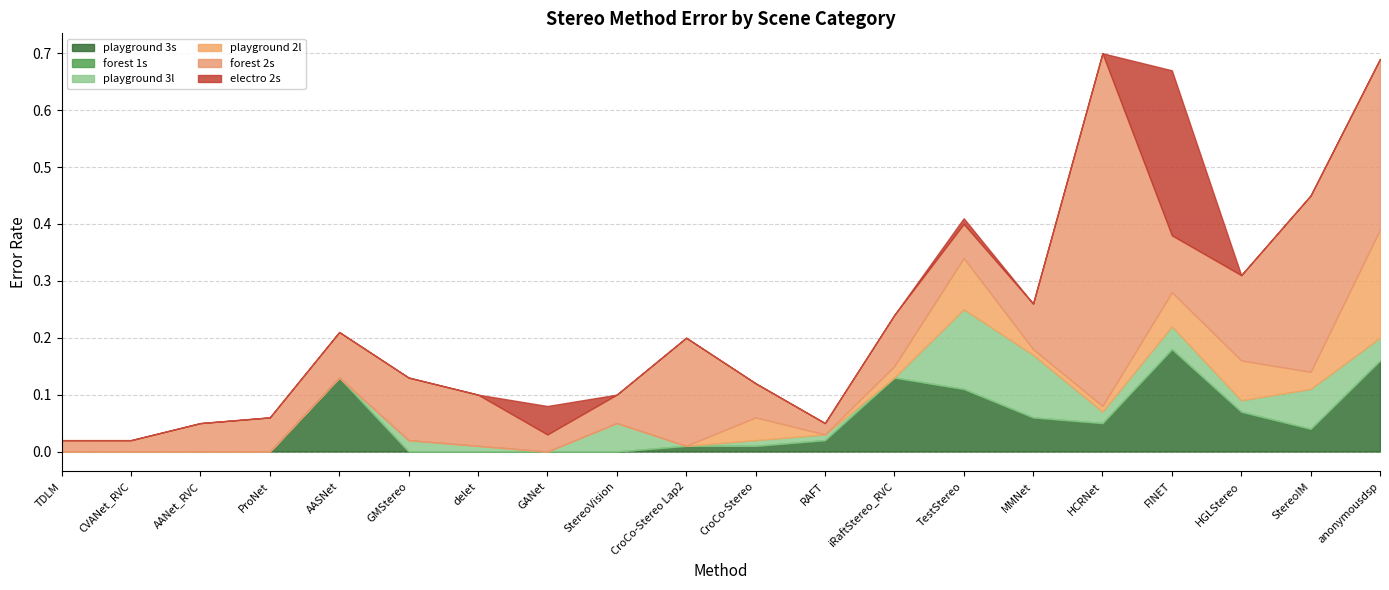

What is the spread (max minus min) of values at StereoVision?

0.1